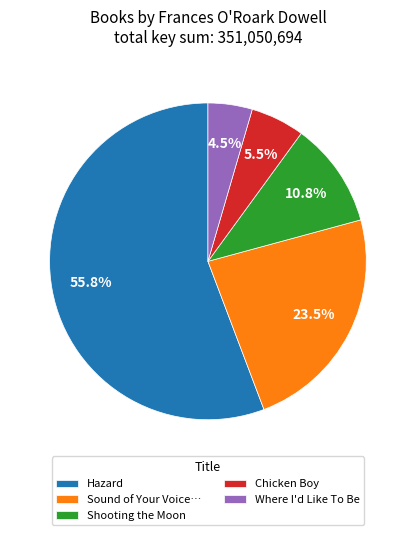

Approximately how many times larger is the value at Shooting the Moon compared to Chicken Boy?

2.0